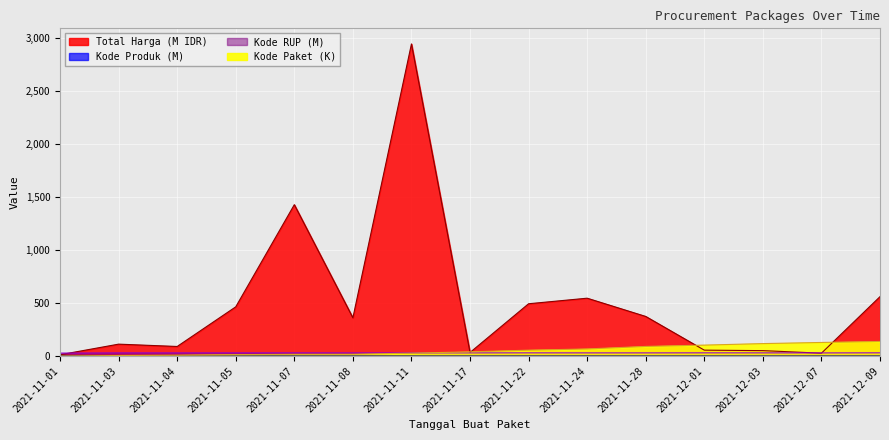

Is it true that Kode Paket equals 5.4 at 2021-11-03?

True